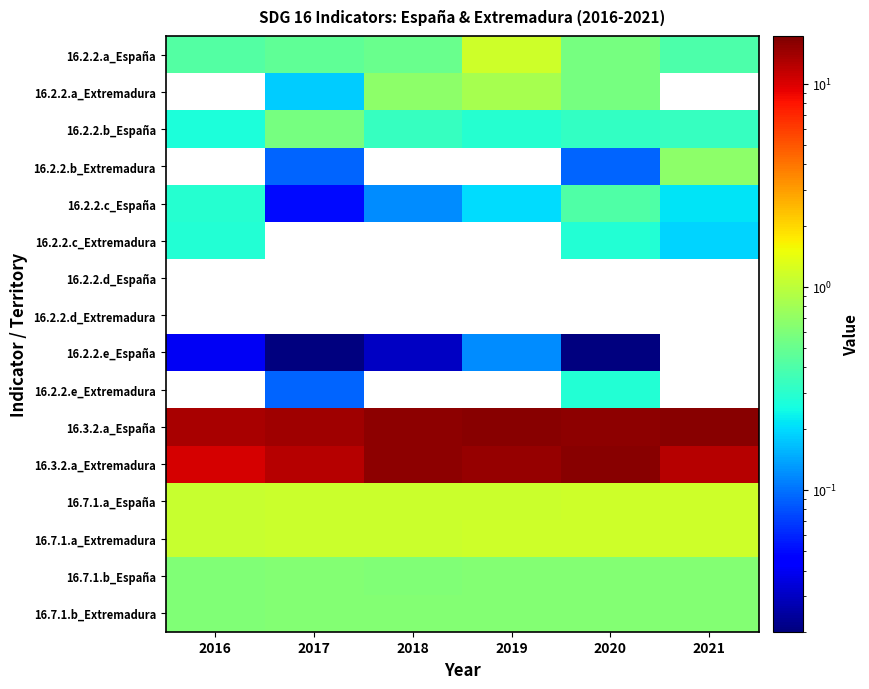

What is the greatest value displayed?

16.1